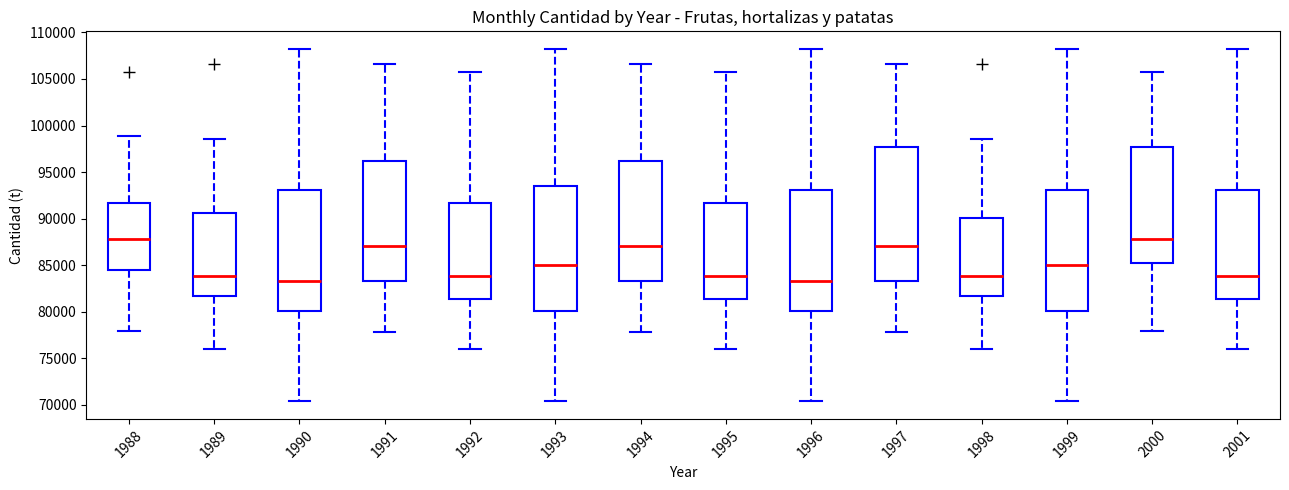

Where is the upper edge of the box at x = 1995 on the y-axis? The values are not printed on the chart, so give them approximately, as read against the axis.

91500